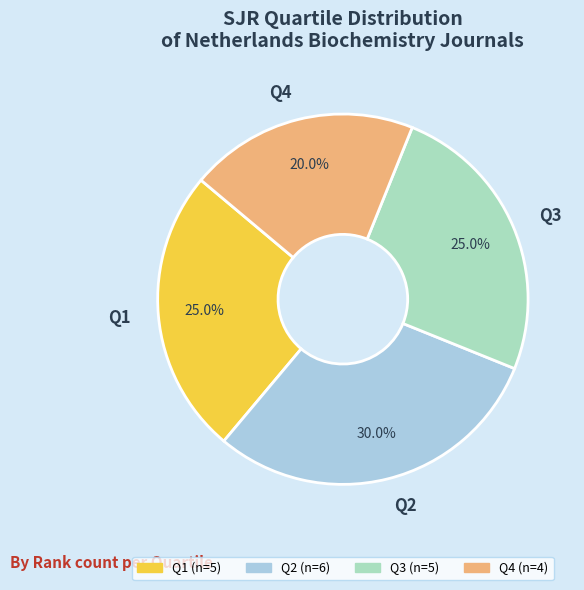

Approximately how many times larger is the value at Q2 compared to Q4?

1.5